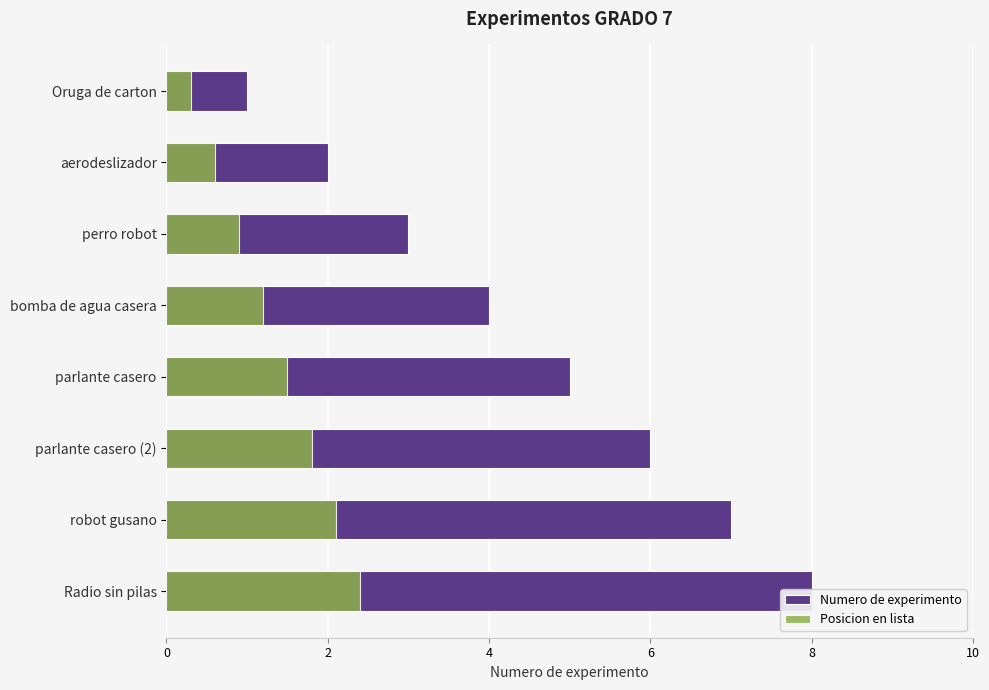

What is the total value across all series at 0?

1.3